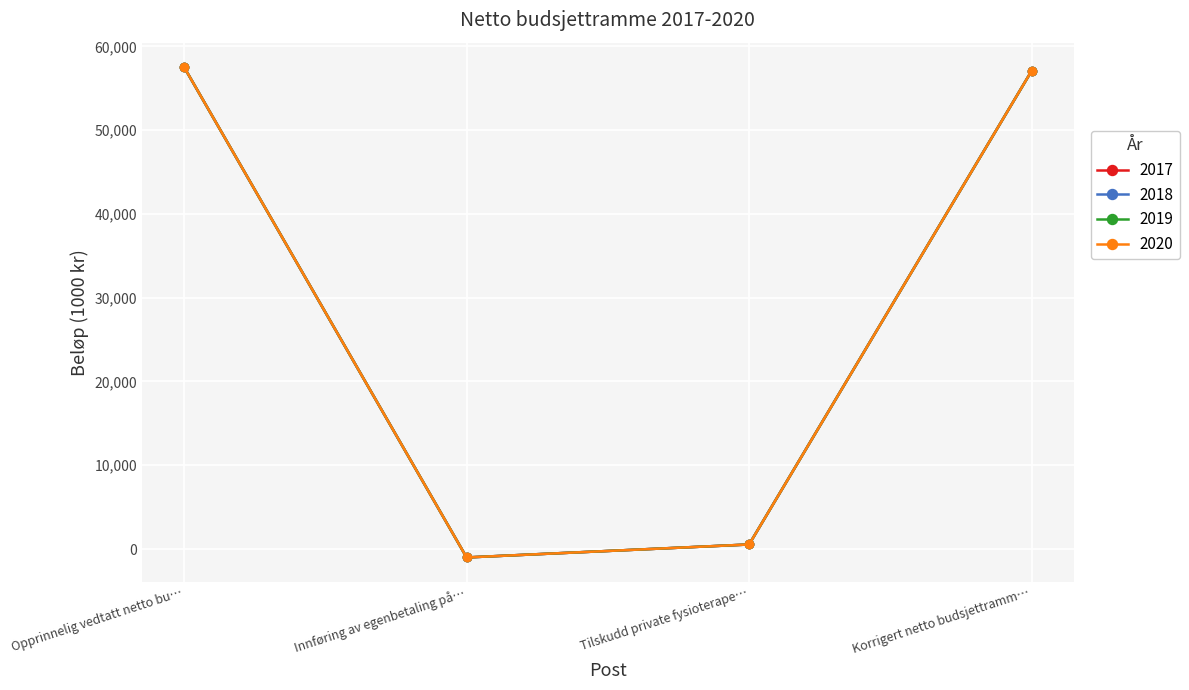

What is the average value of the 2018 series?

28529